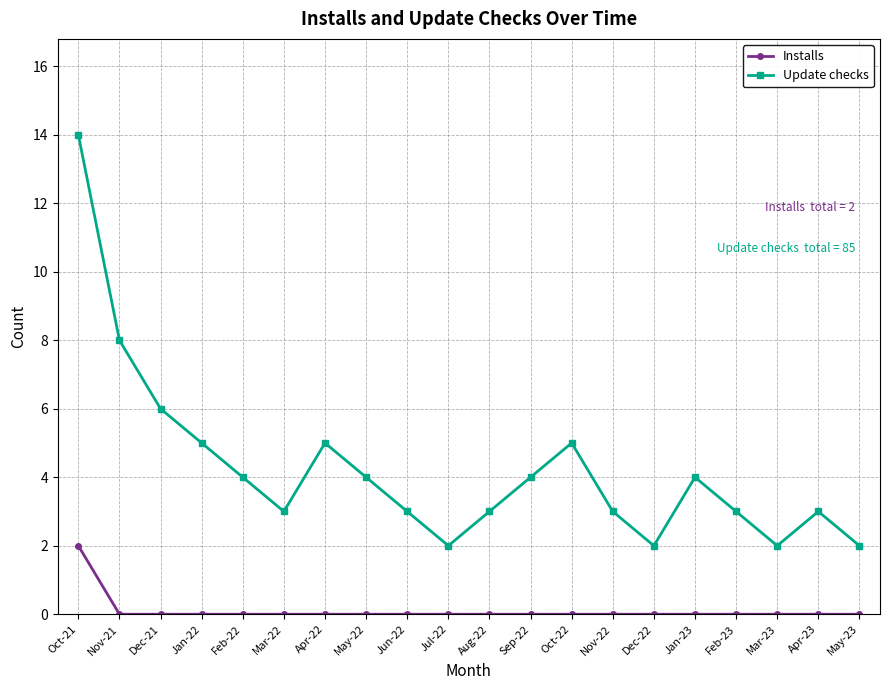

What is the total value across all series at Oct-21?

16